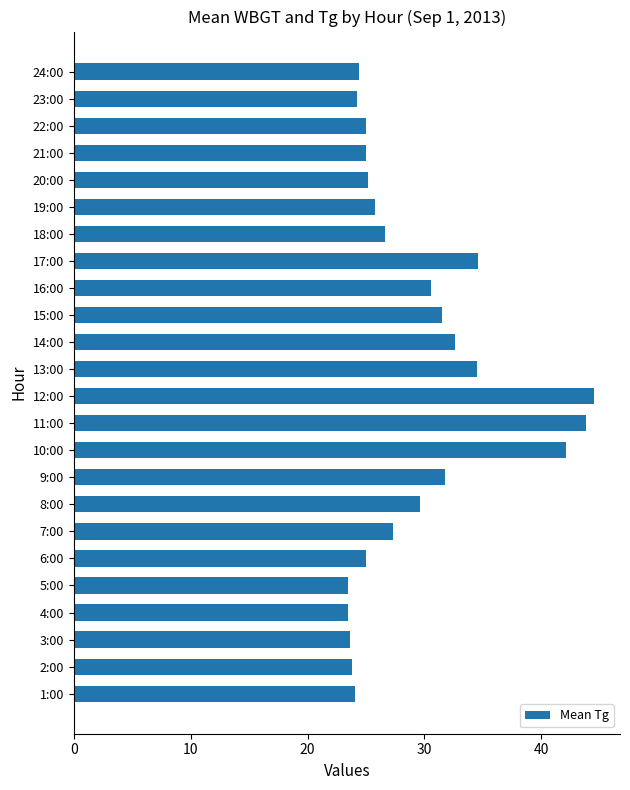

The chart shows a value of 25.0 at 6:00. True or false?

True